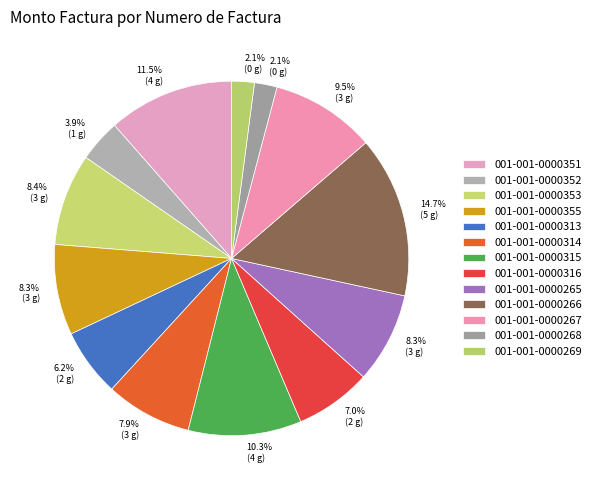

What percentage is the 001-001-0000267 slice, to the nearest percent?

10%